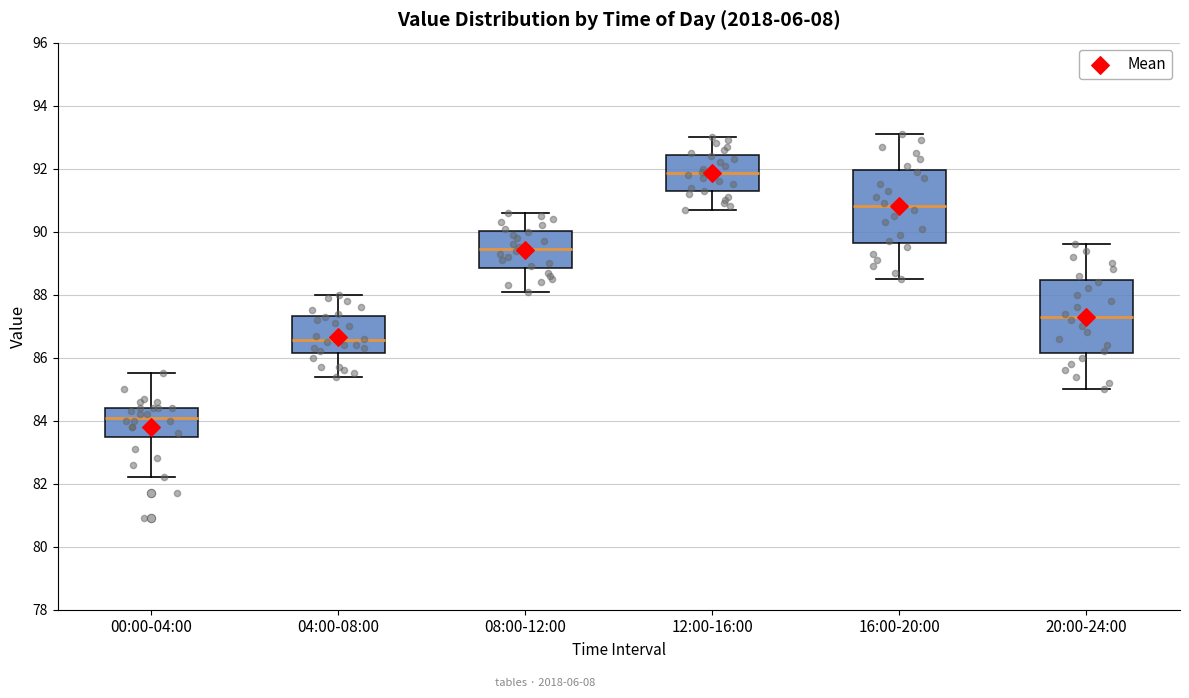

Where does the lower whisker of the box for 12:00-16:00 end on the y-axis? The values are not printed on the chart, so give them approximately, as read against the axis.

90.8